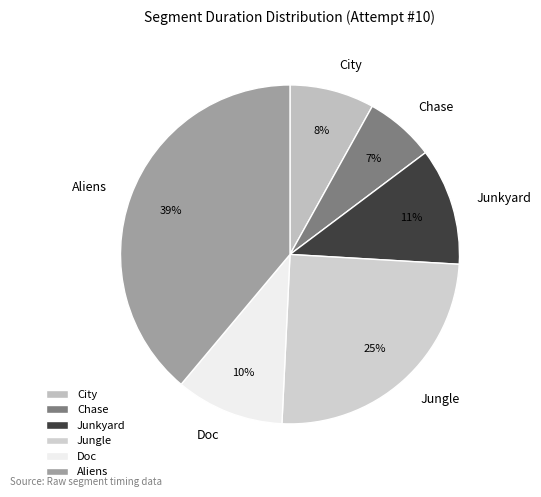

To the nearest percent, what is the difference between the Junkyard and Aliens slice percentages?

28%